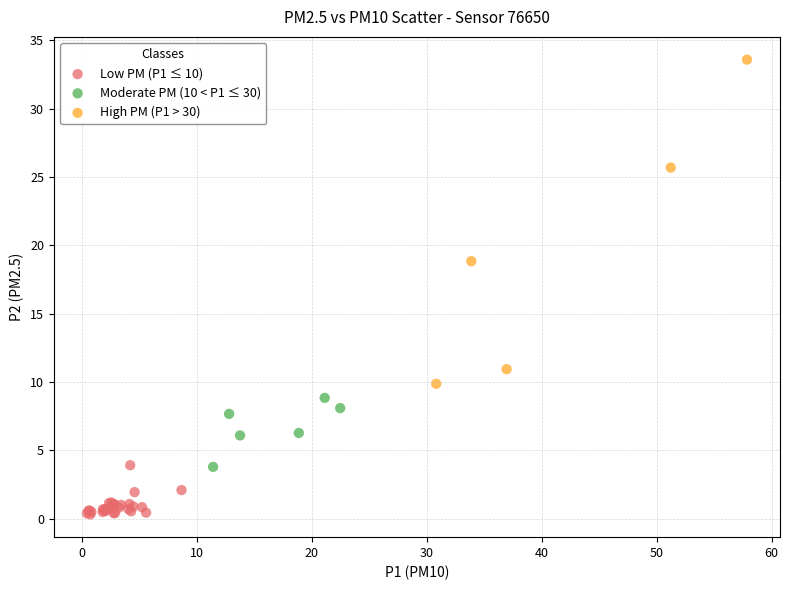

Which series reaches the maximum Y coordinate?

High PM (P1 > 30)